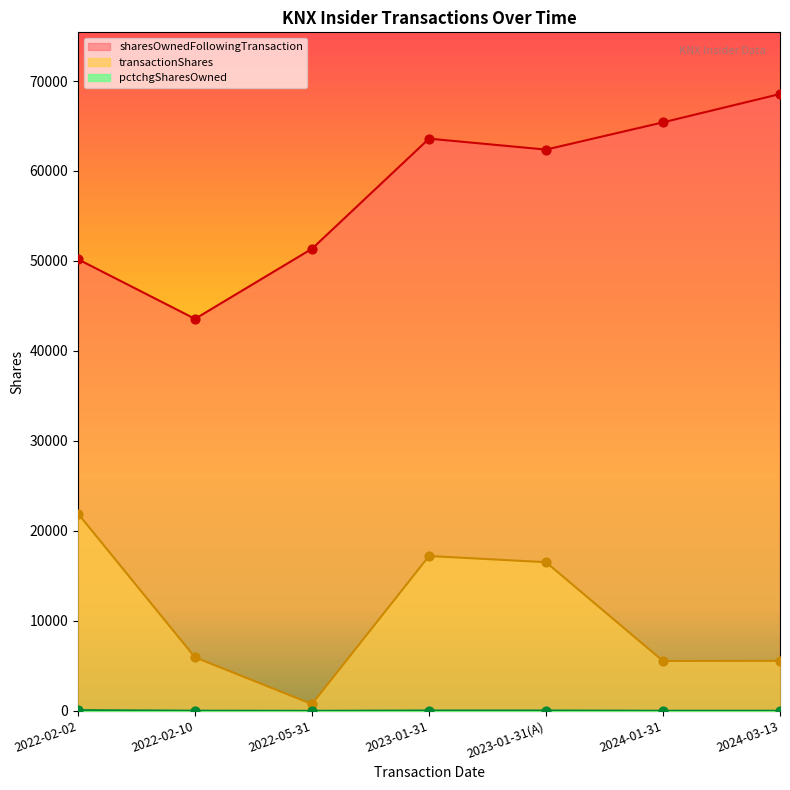

Which series has the largest total across all categories?

sharesOwnedFollowingTransaction